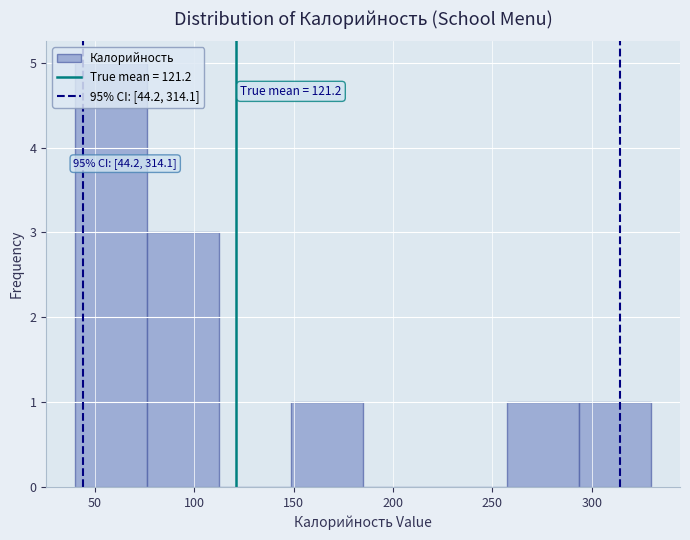

Over which range of the x-axis is the bar tallest?

40 to 75